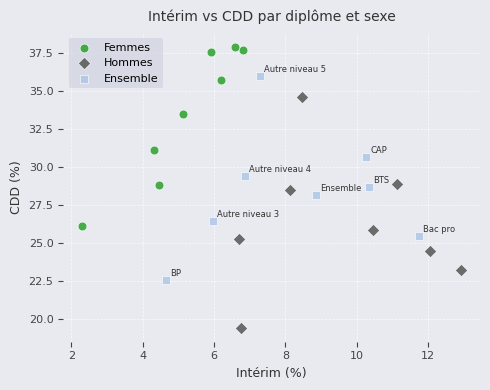

Which series reaches the maximum Y coordinate?

Femmes